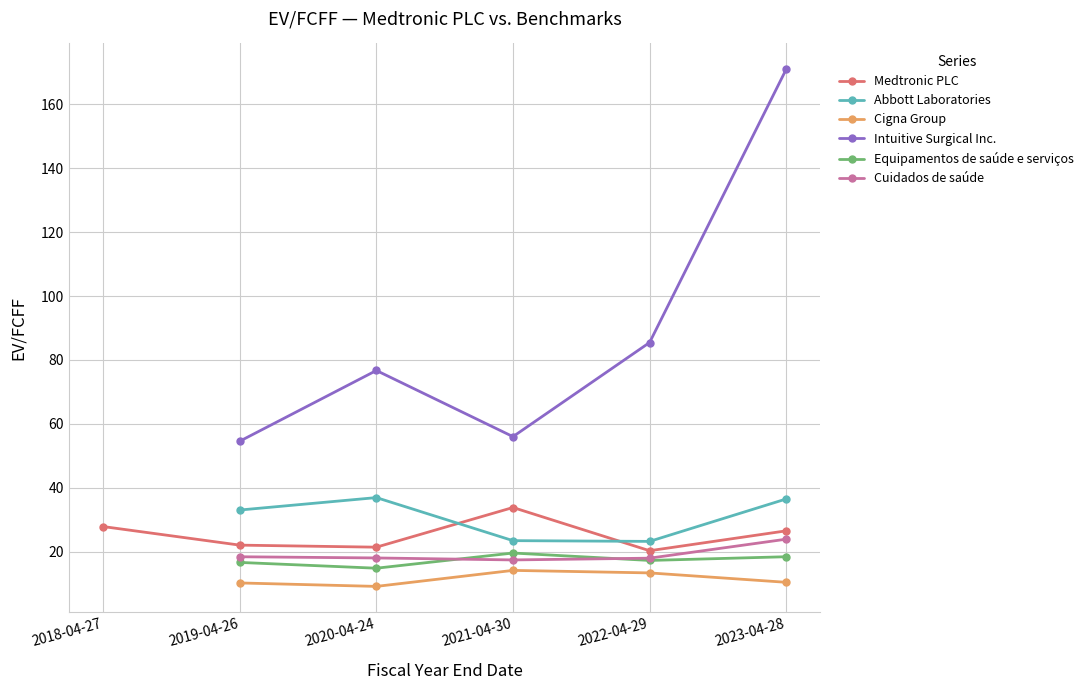

Where is the first local minimum for Intuitive Surgical Inc.?

2021-04-30